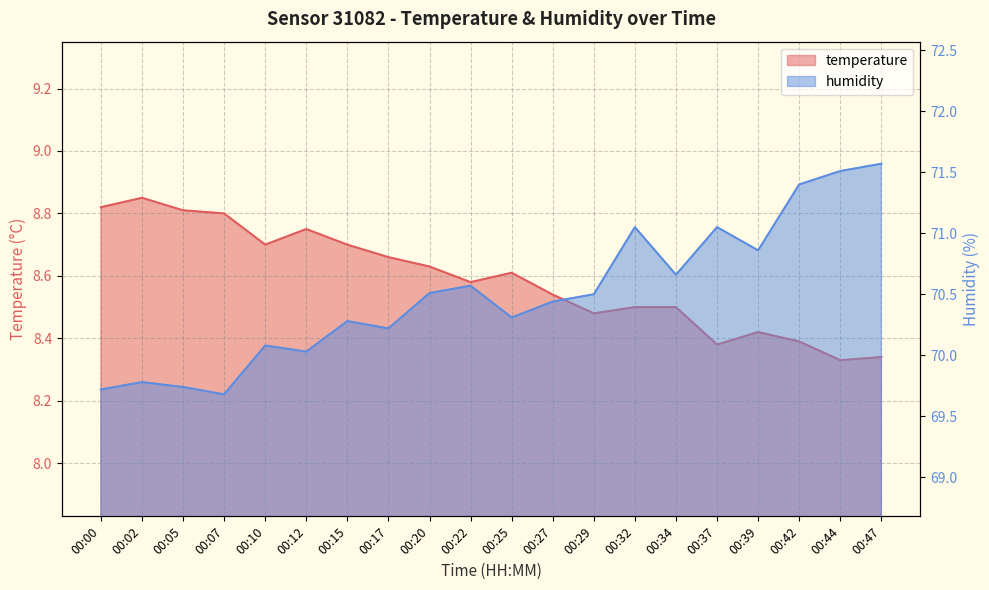

At which label does humidity reach its peak?

00:47